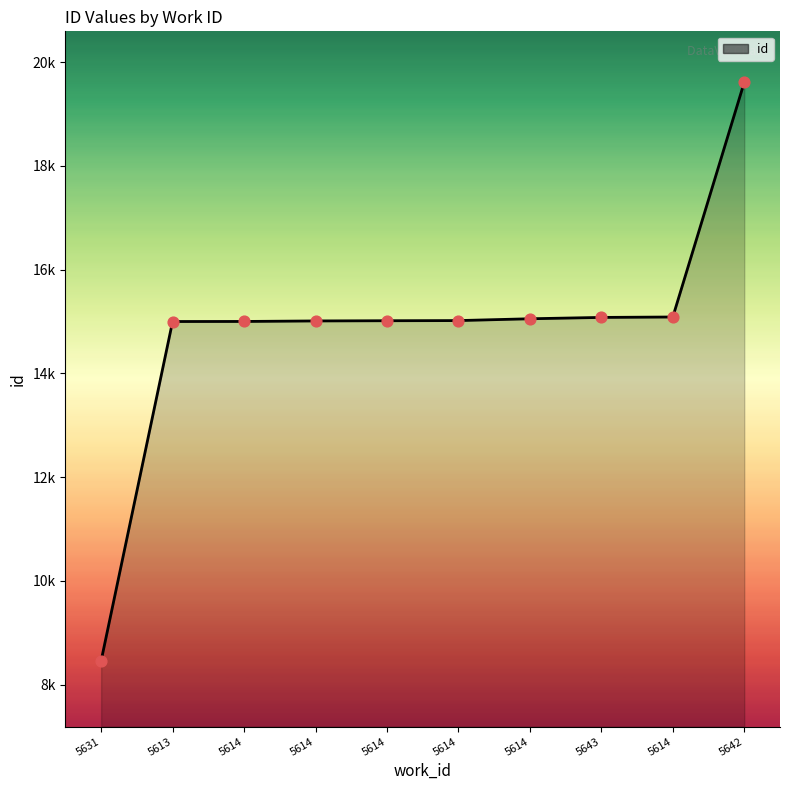

What is the ratio of the value at 5614 to the value at 5614?

1.0